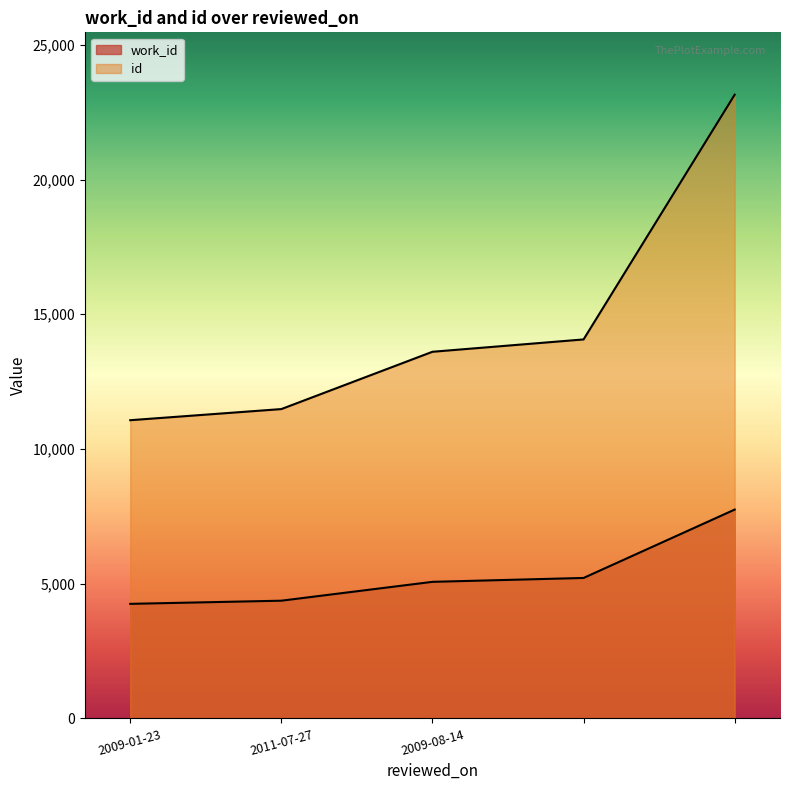

List the series in order of their peak value, lowest first.

work_id, id